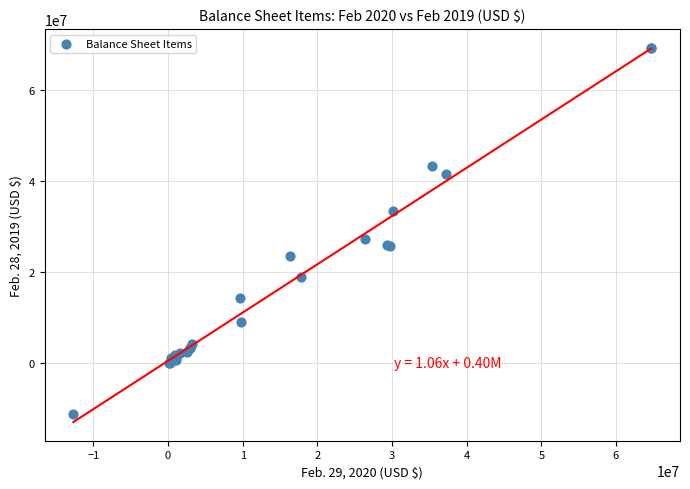

What Y value in the scatter plot is closest to 29024200?

27164600